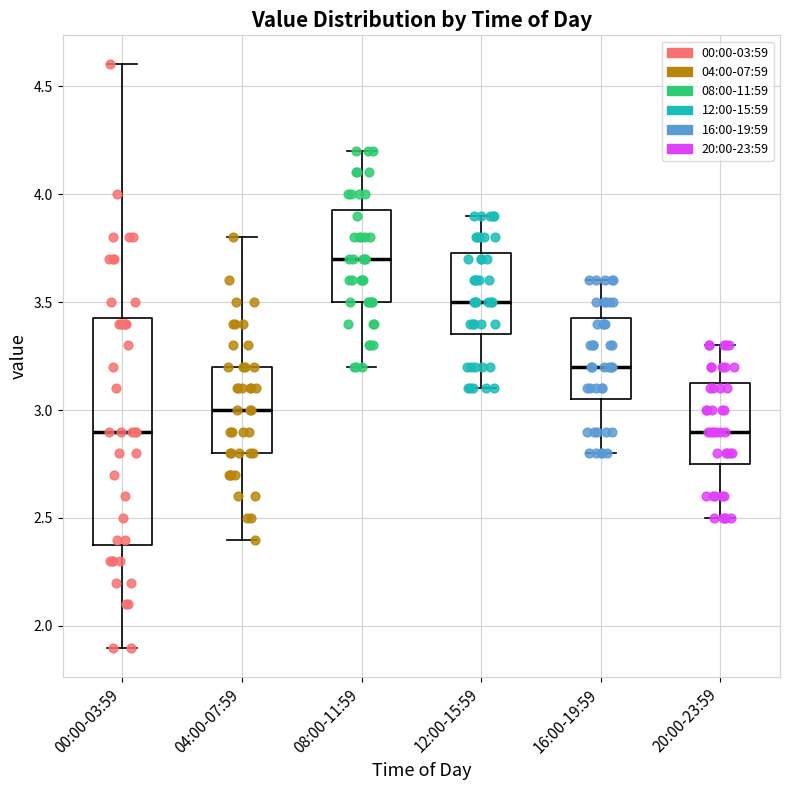

Which box is the tallest, from its lower edge to its upper edge?

00:00-03:59